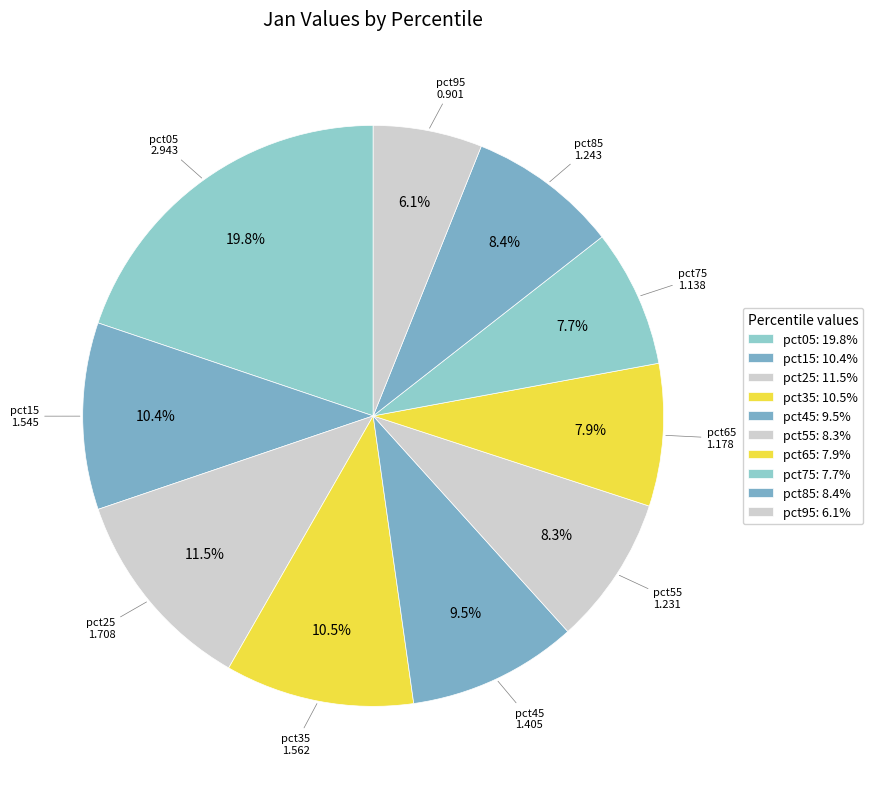

How many slices are in this pie chart?

10